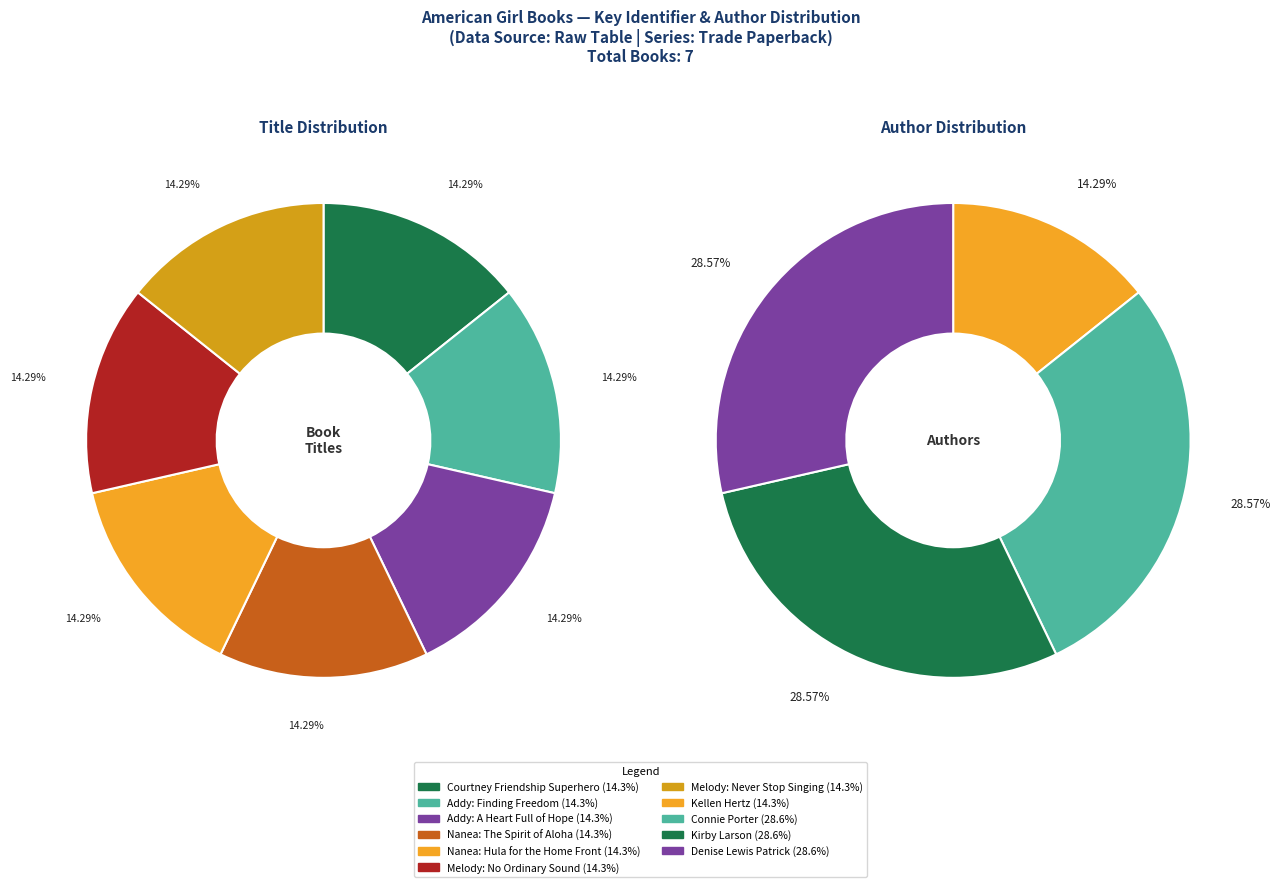

Is there a majority slice in this chart?

No